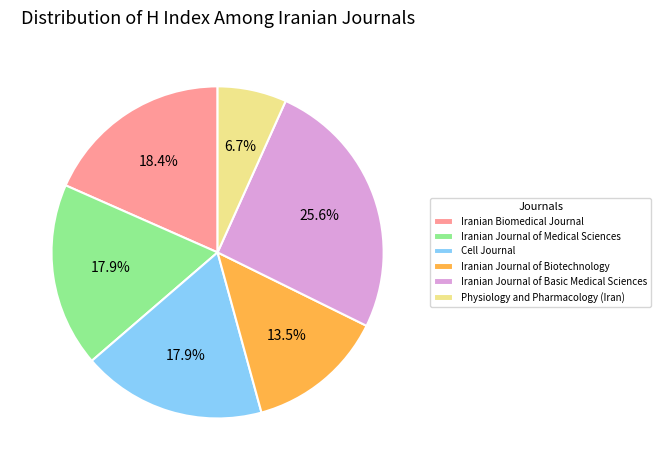

To the nearest percent, what percentage of the pie is Iranian Journal of Basic Medical Sciences?

26%